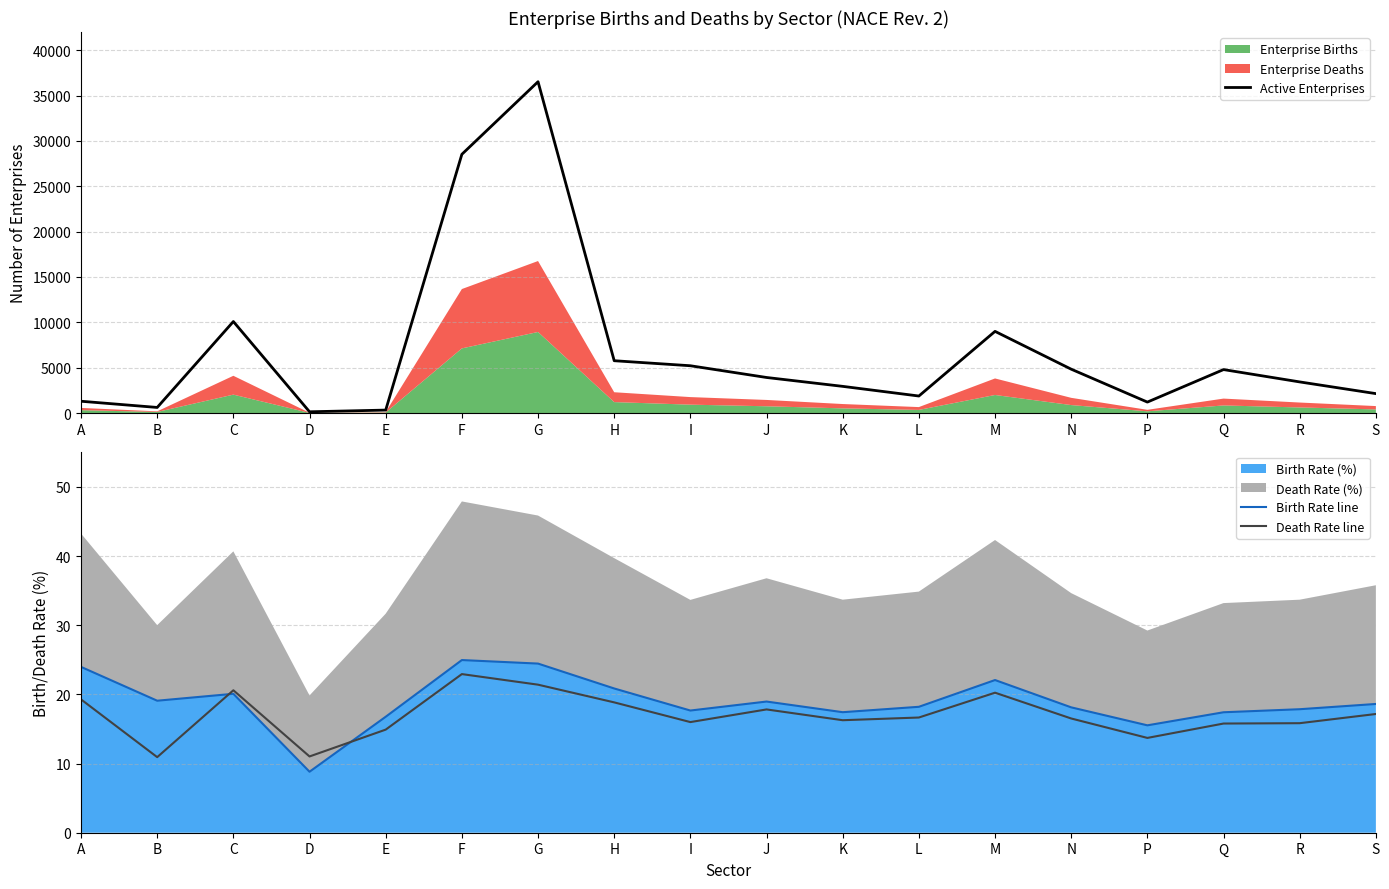

True or false: Active Enterprises and Birth Rate line cross at least once.

False